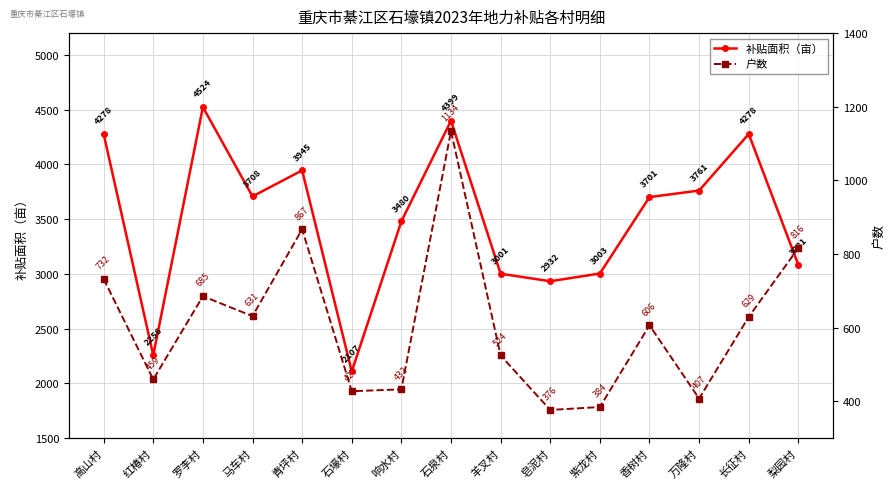

At how many categories does at least one series exceed 3069?

10